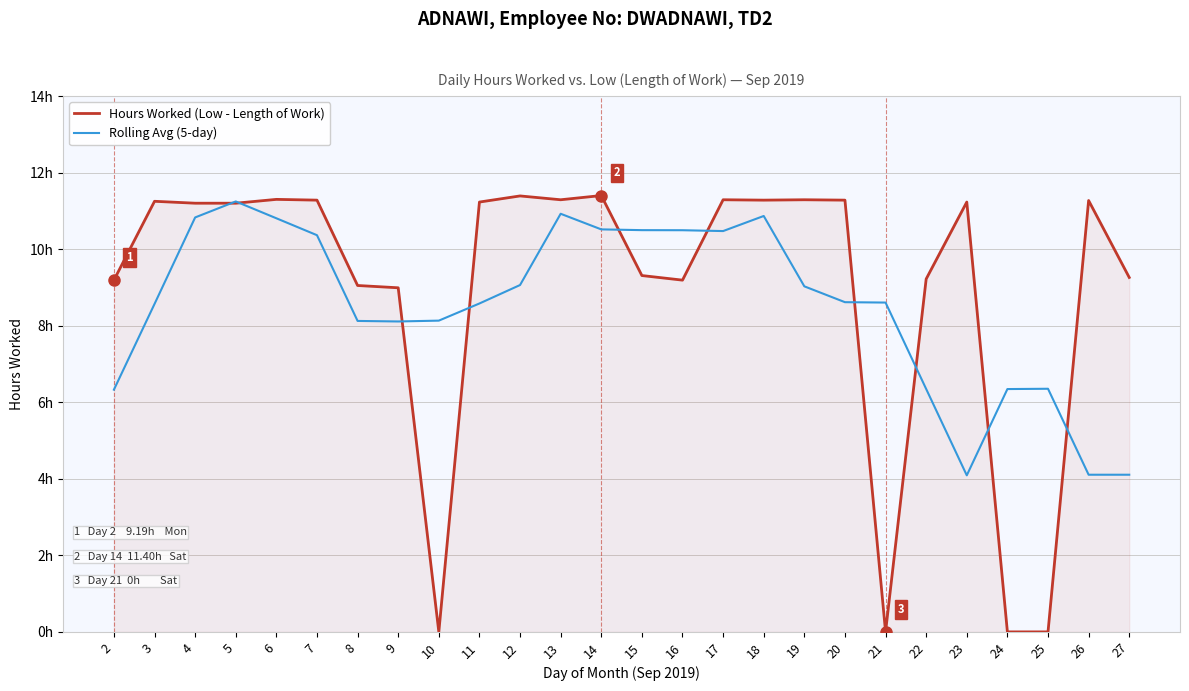

Does the chart display data point markers on the line(s)?

No